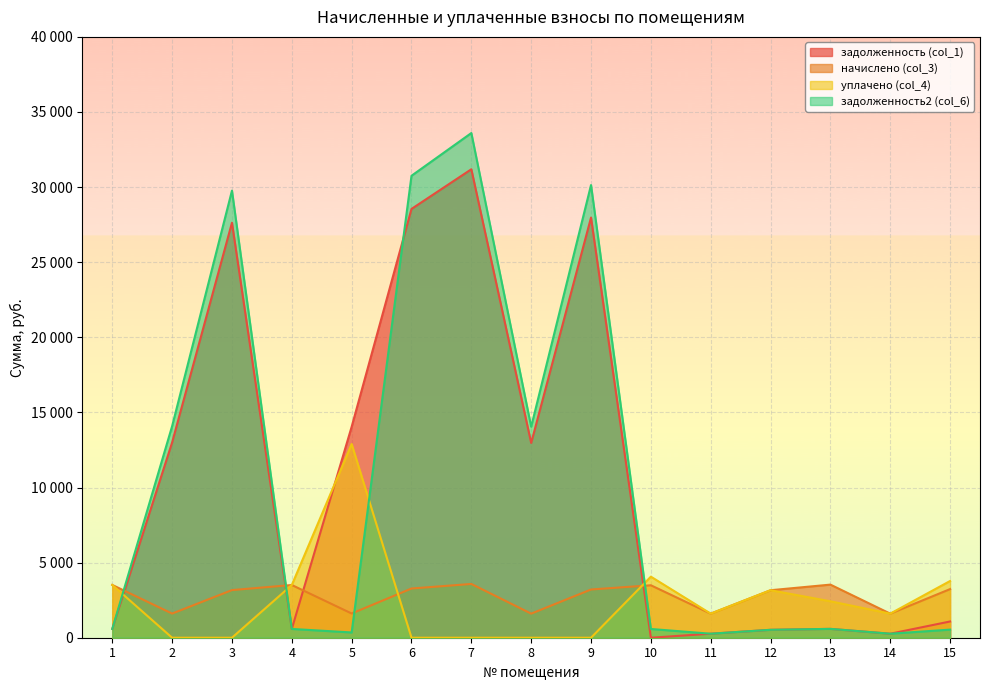

The задолженность2 (col_6) series shows 147.3 at 1. True or false?

False